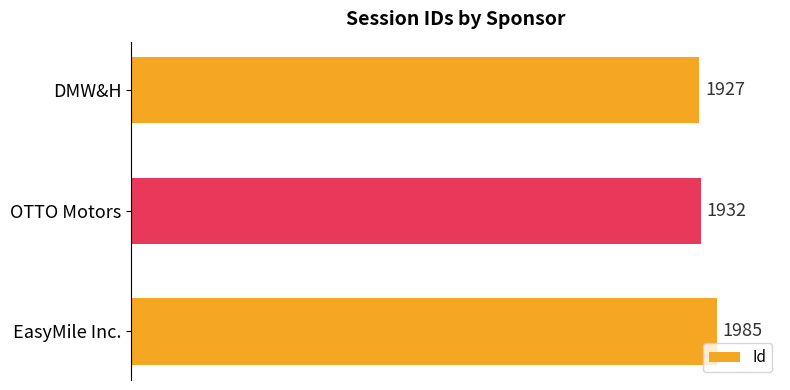

Are the bars horizontal?

Yes